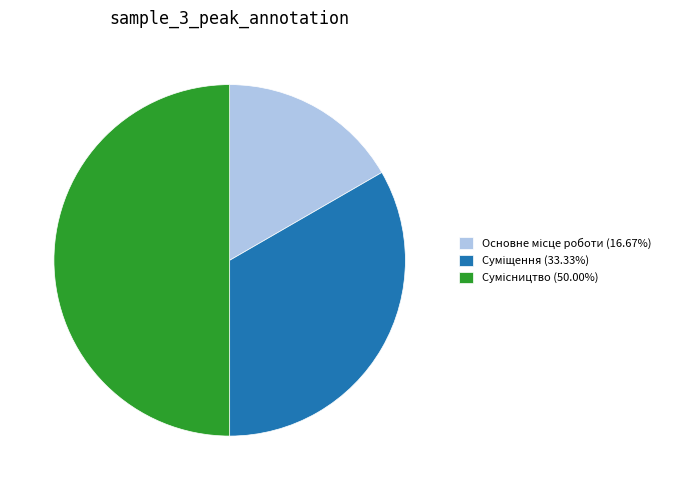

Does any single category account for the majority?

No